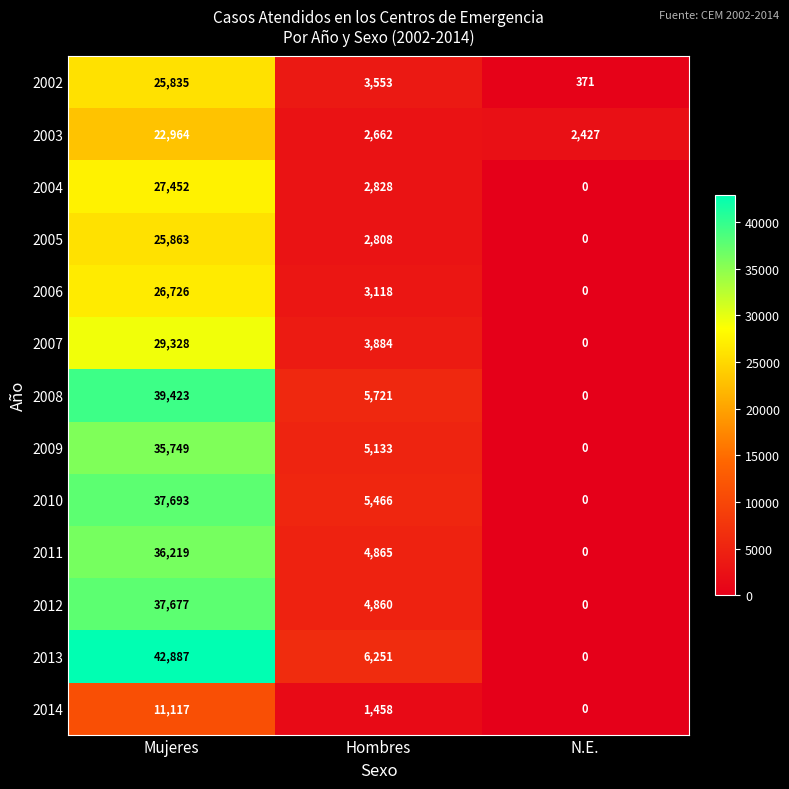

Count the number of data series in this chart.

13